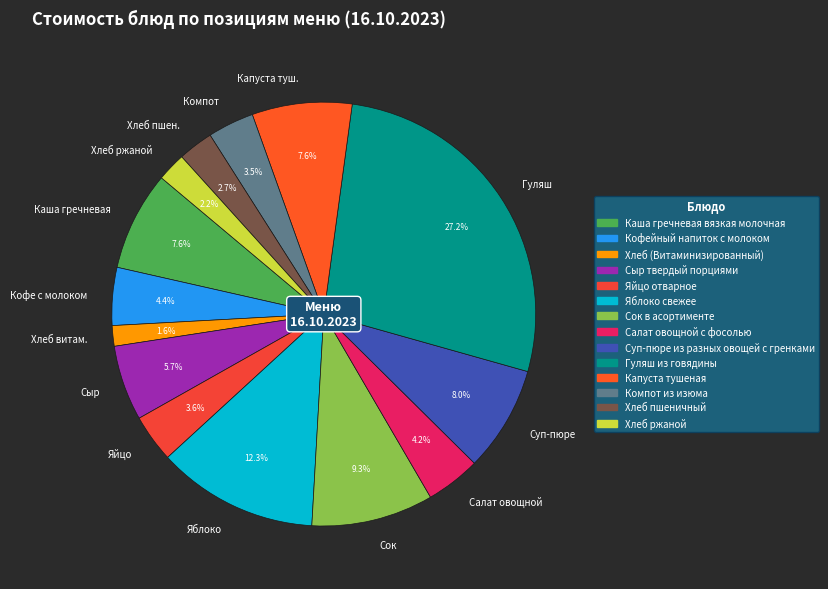

What is the ratio of the value at Яблоко to the value at Кофе с молоком?

2.8